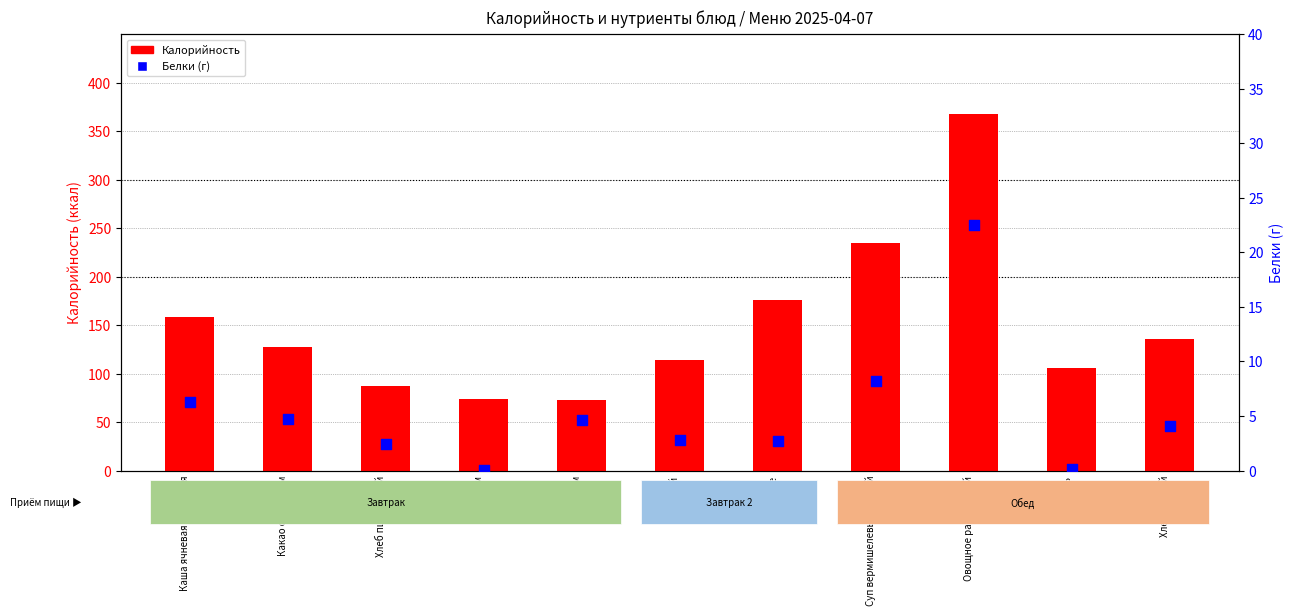

What is the total value across all series at Овощное рагу с курой?

389.9